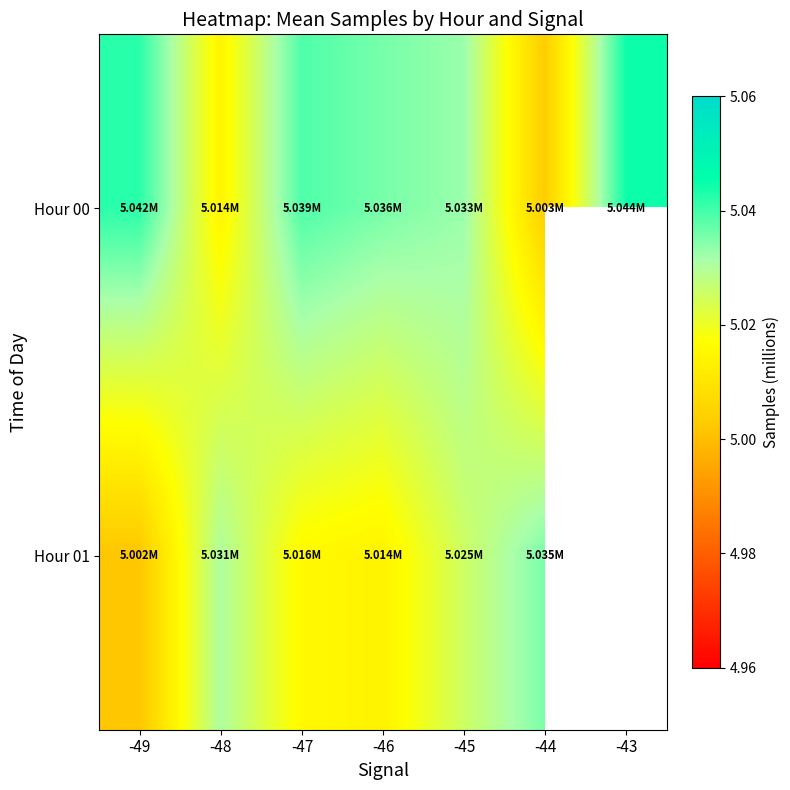

What value does the Hour 01 series have at -46?

5.0